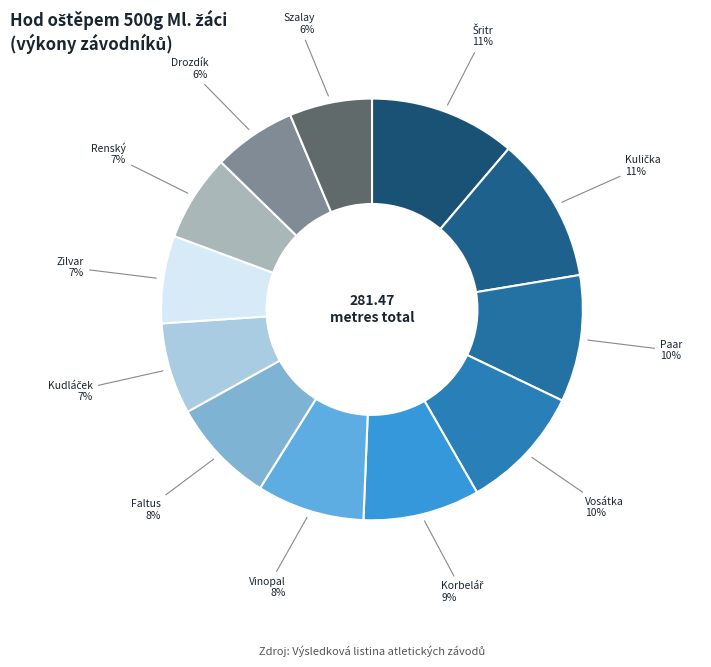

Count the number of slices in the pie.

12